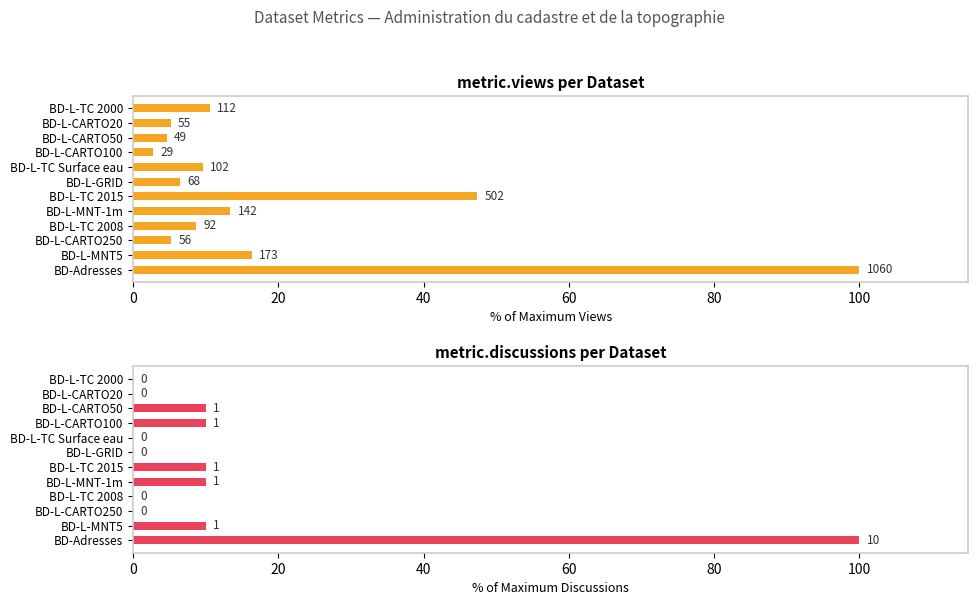

What is the difference between the maximum and second lowest values in the metric.views series?

95.4